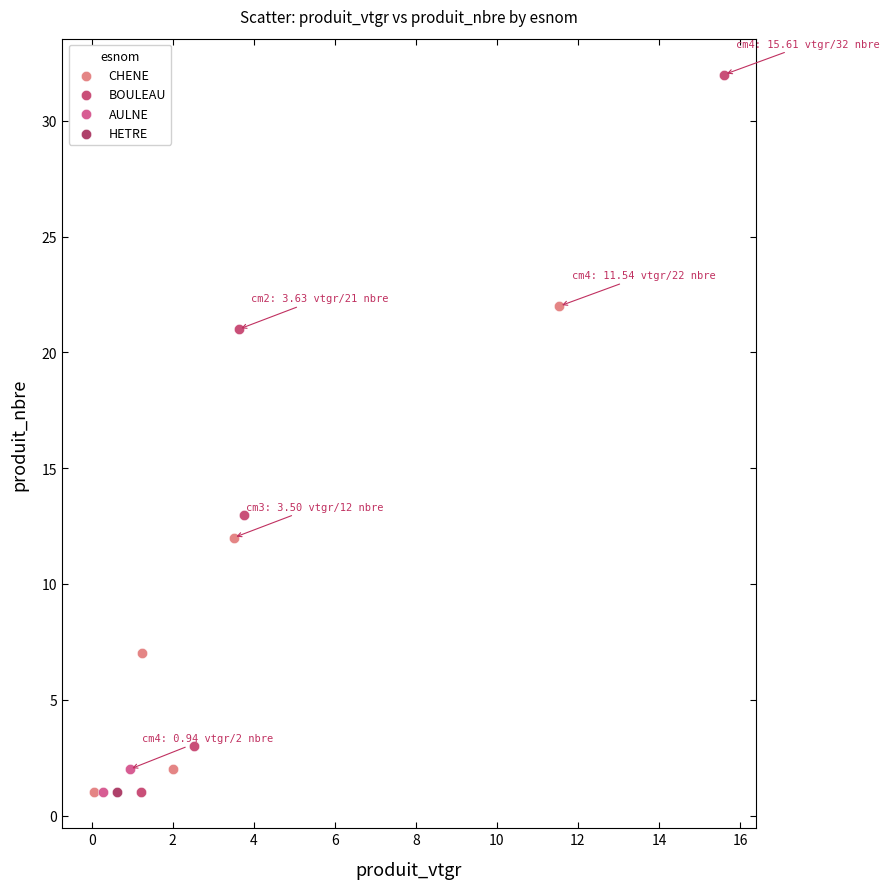

What are all the series names shown in the legend?

CHENE, BOULEAU, AULNE, HETRE